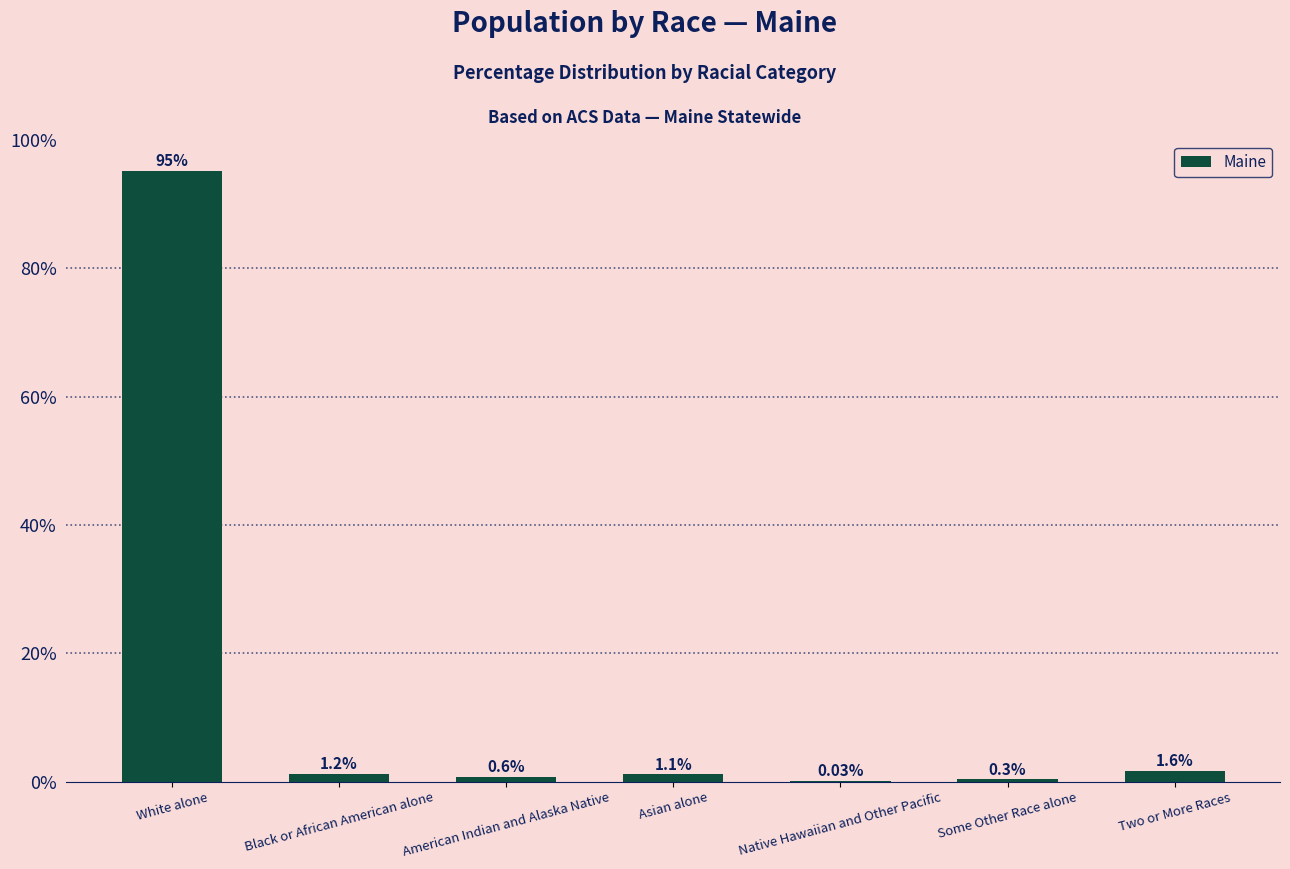

Which has a higher value, Asian alone or White alone?

White alone